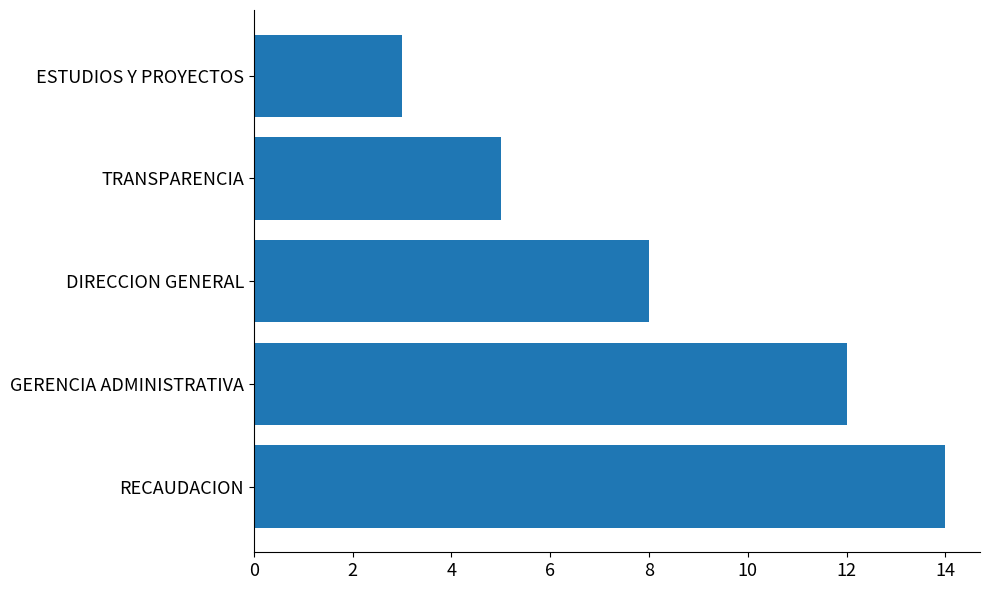

How many bars are there in total?

5